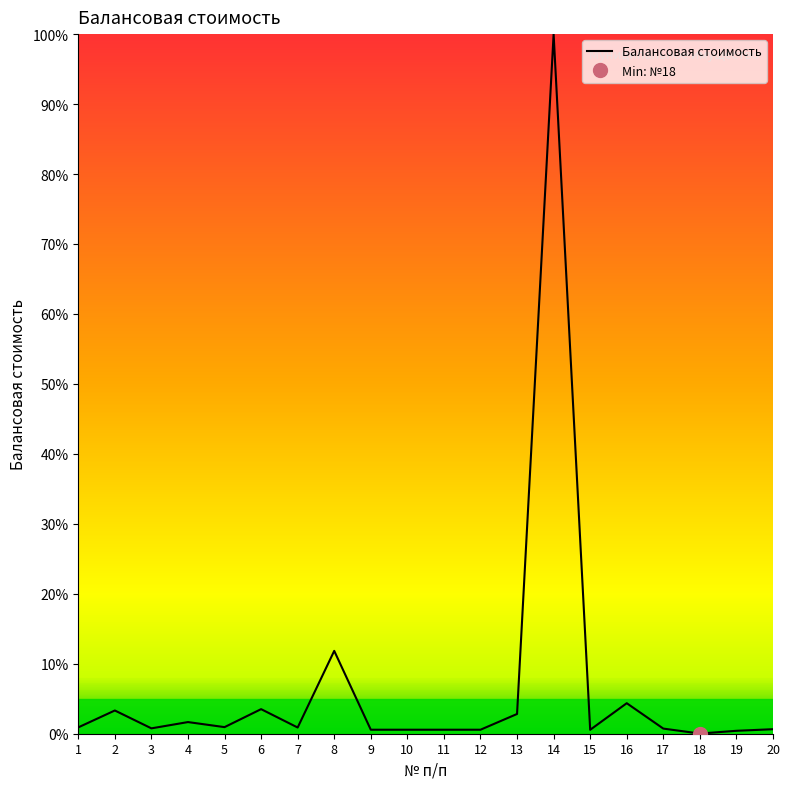

The value at 10 is 0.6. True or false?

True